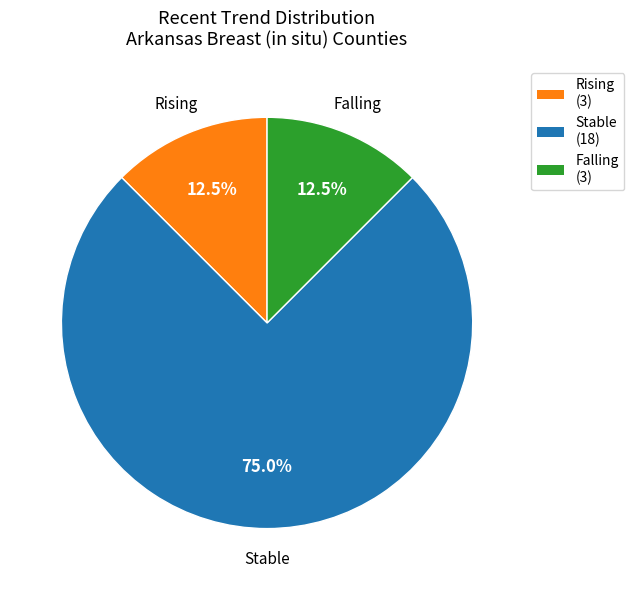

How many slices are in this pie chart?

3